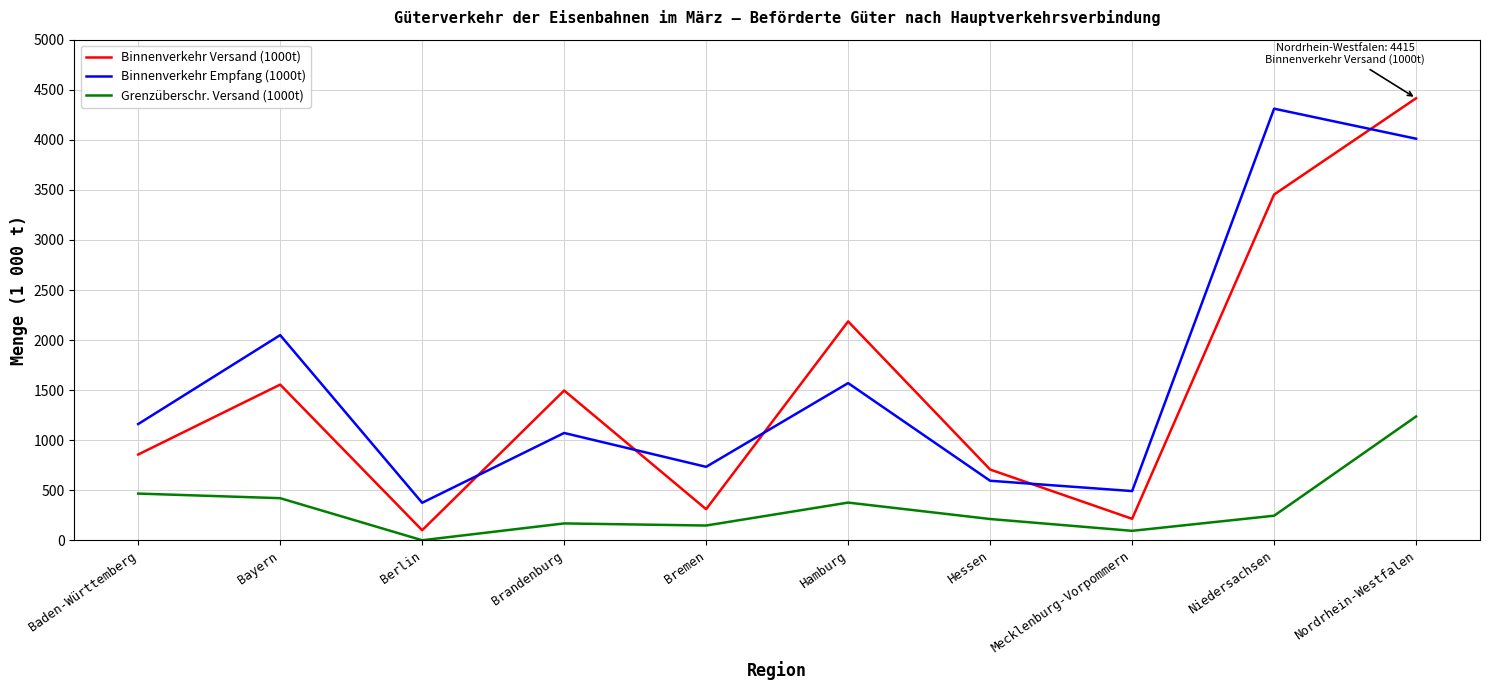

Which series has the widest spread of values?

Binnenverkehr Versand (1000t)